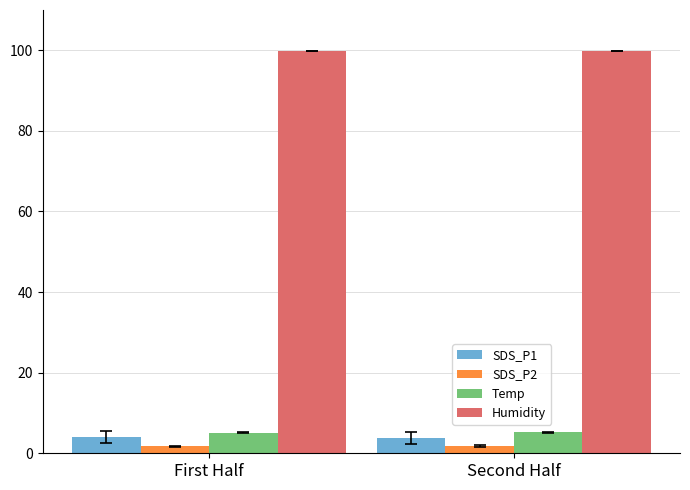

What is the lowest value of the SDS_P2 series?

1.4